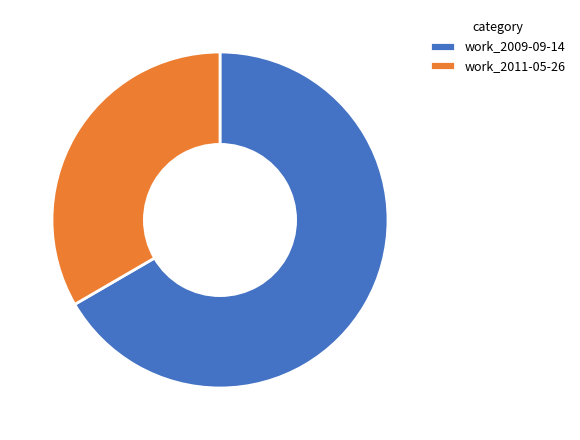

Which slice is the largest?

work_2009-09-14